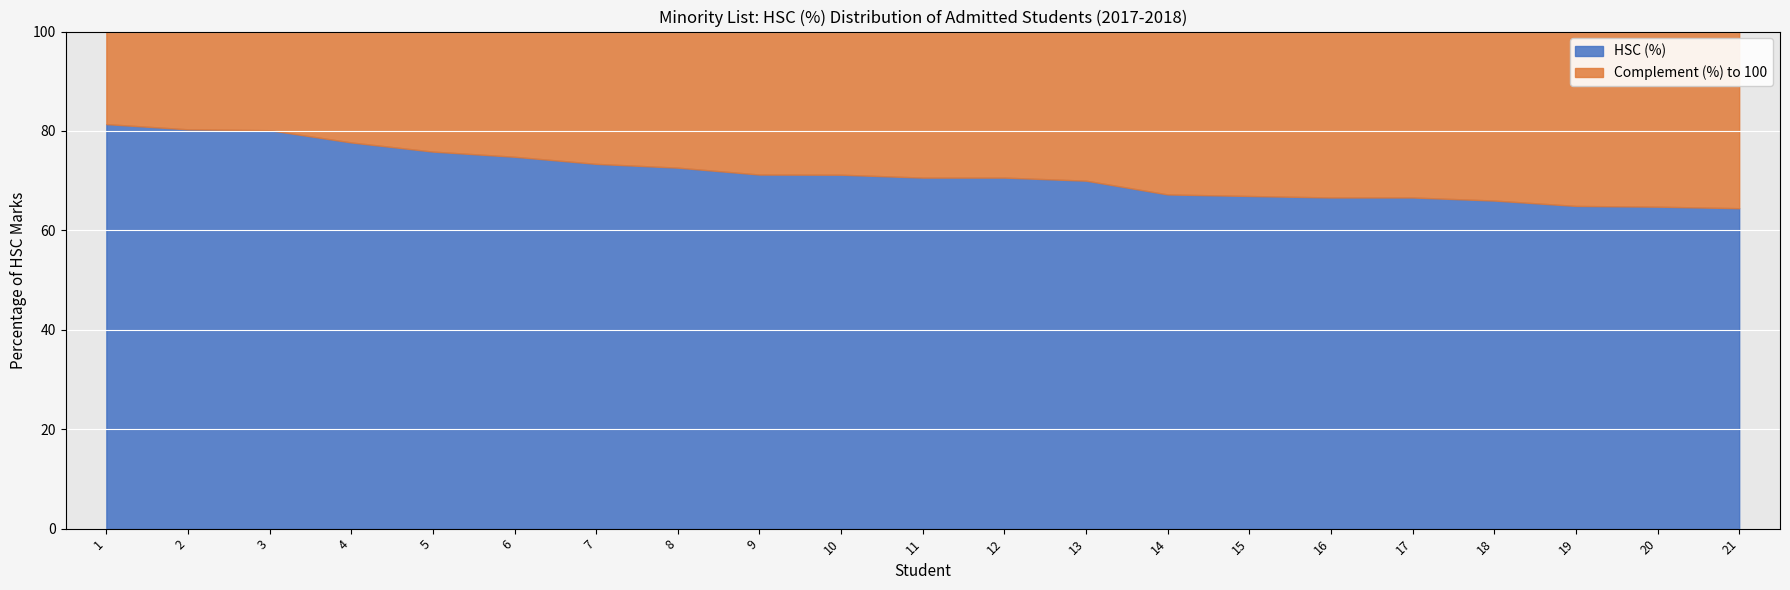

What are all the series names shown in the legend?

HSC (%), Complement (%) to 100